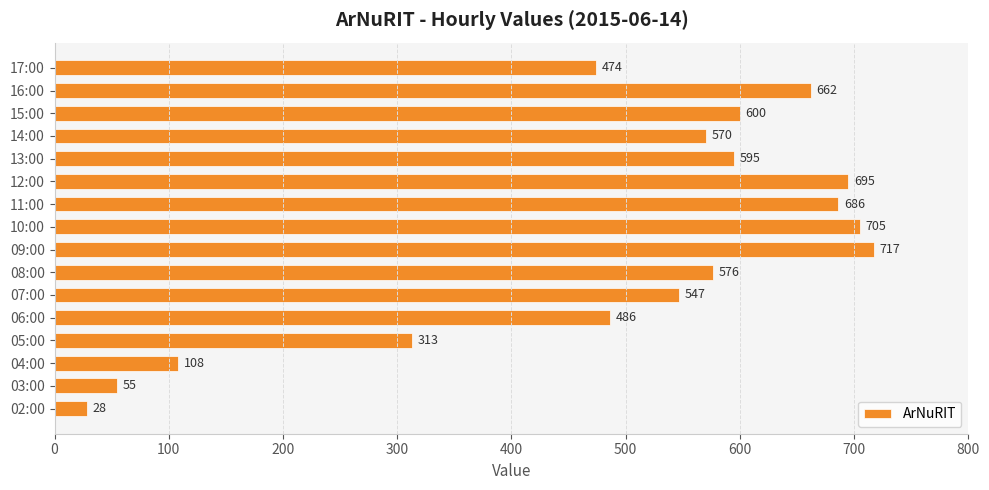

What is the smallest value displayed?

28